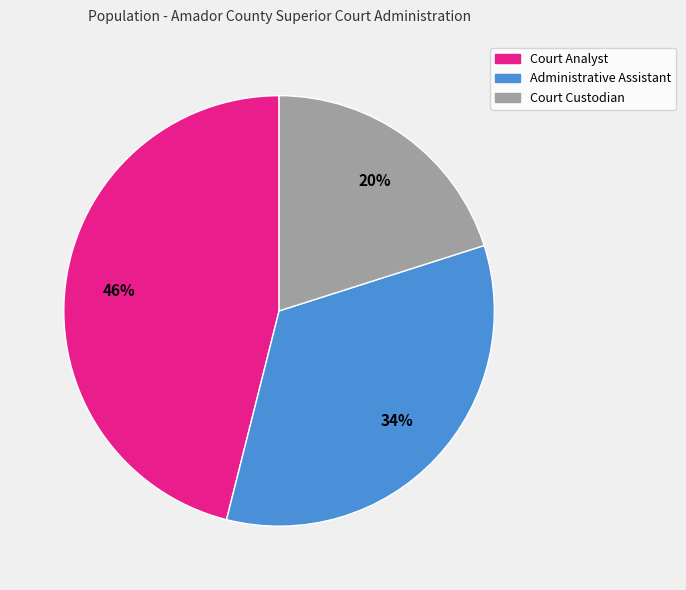

The Court Custodian slice represents 8% of the pie. True or false?

False